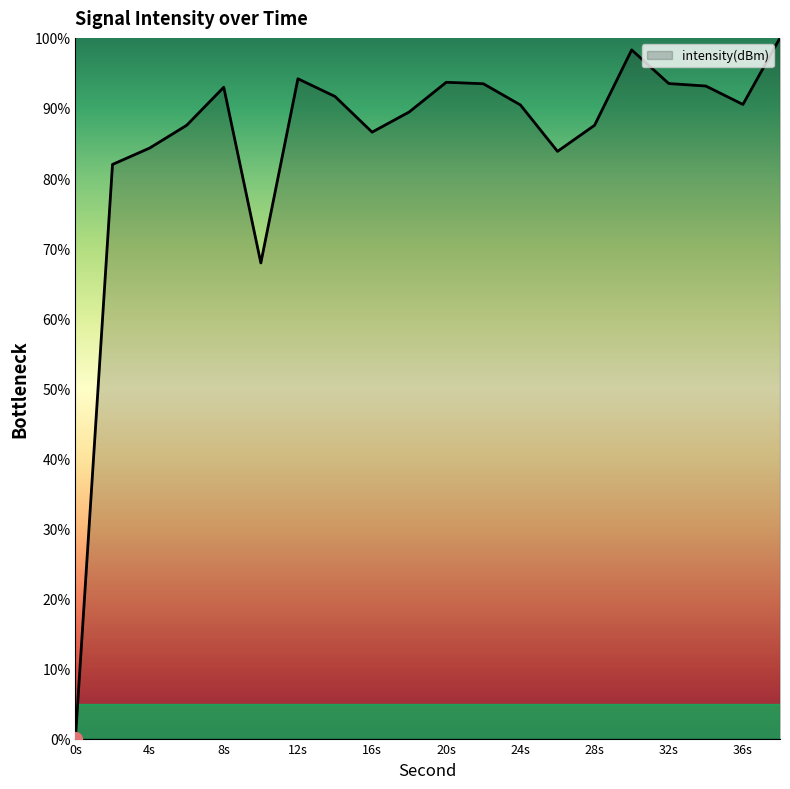

What is the sum of all values?

1700.7